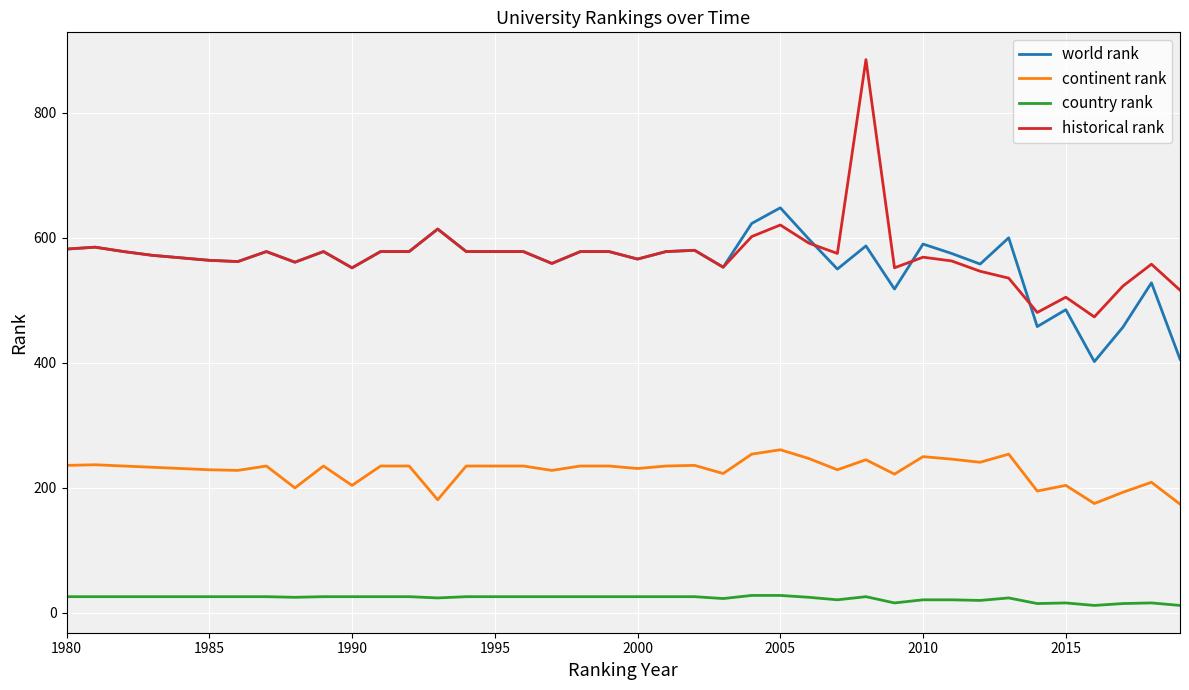

List the series in order of their peak value, highest first.

historical rank, world rank, continent rank, country rank